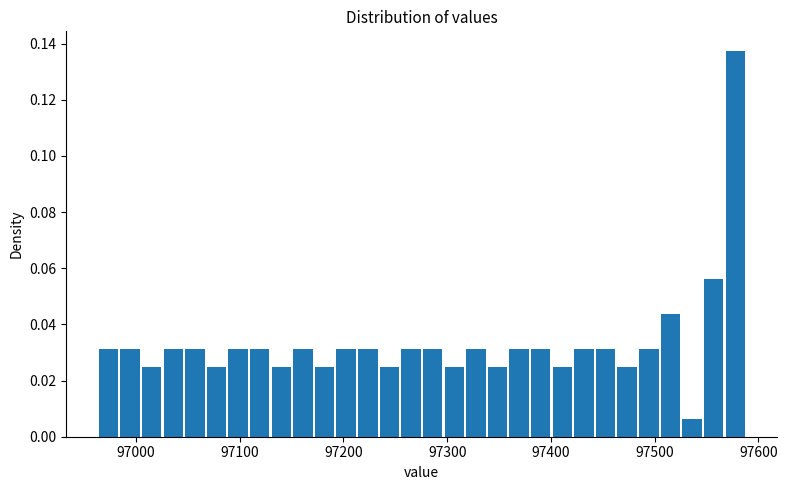

Read against the x-axis, roughly where is the centre of the tallest bar?

97580